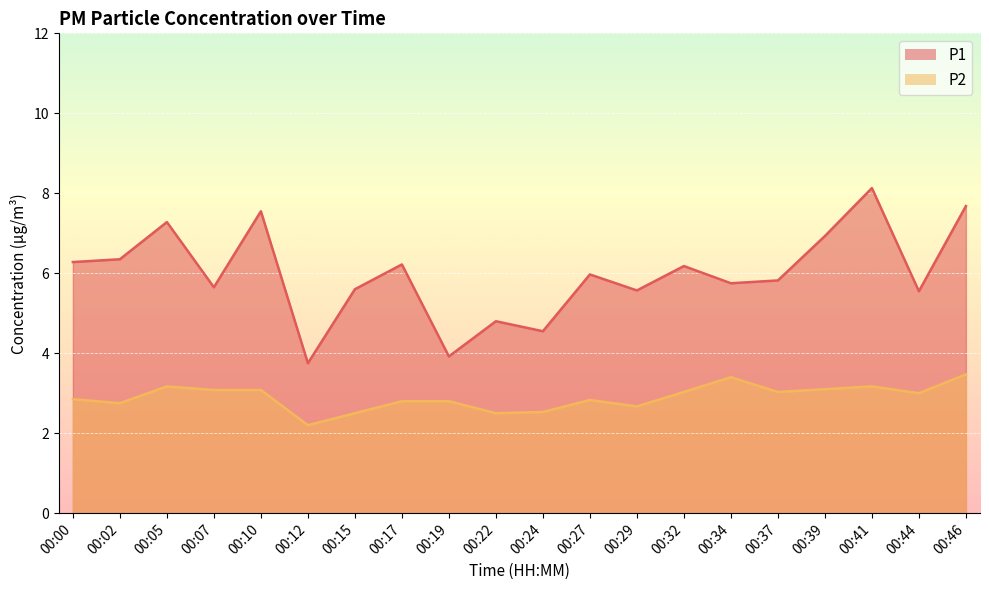

How many interior local valleys does the P1 series have?

7